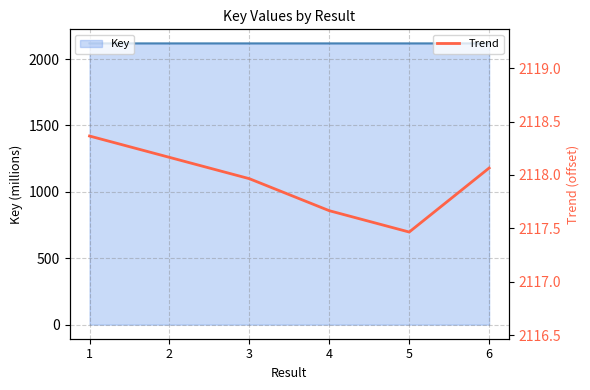

How many lines are shown in the chart?

1